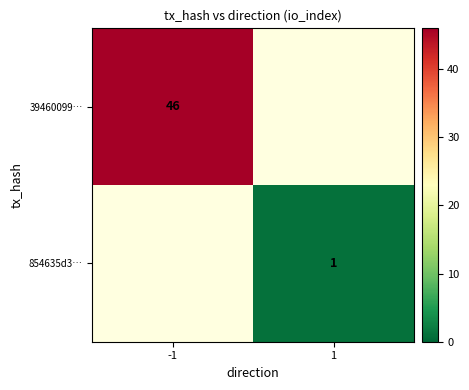

Is it true that 39460099… equals 46 at -1?

True